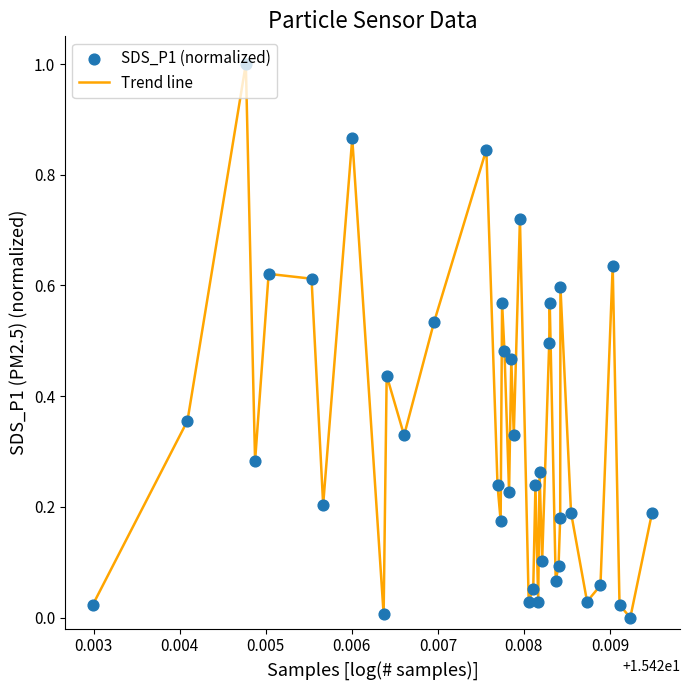

What is the difference between the maximum and minimum values?

1.0